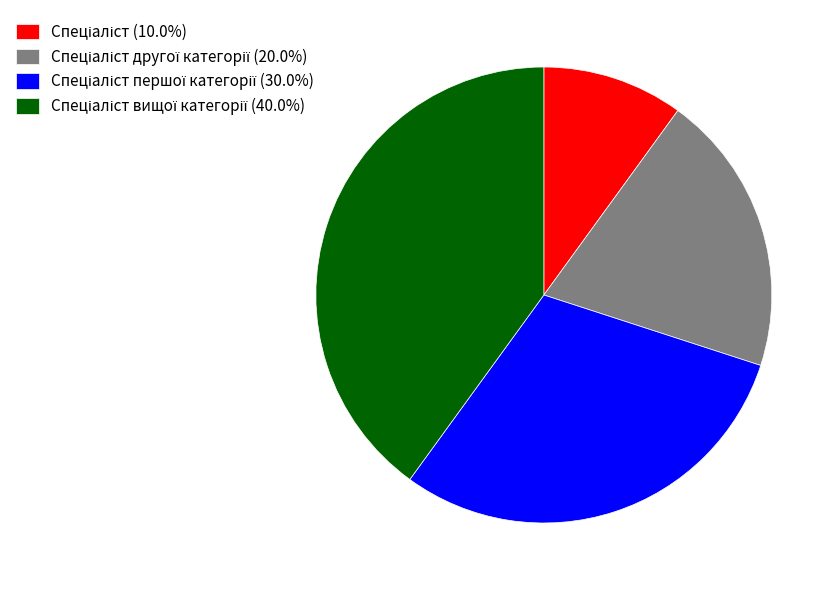

Does any single category account for the majority?

No